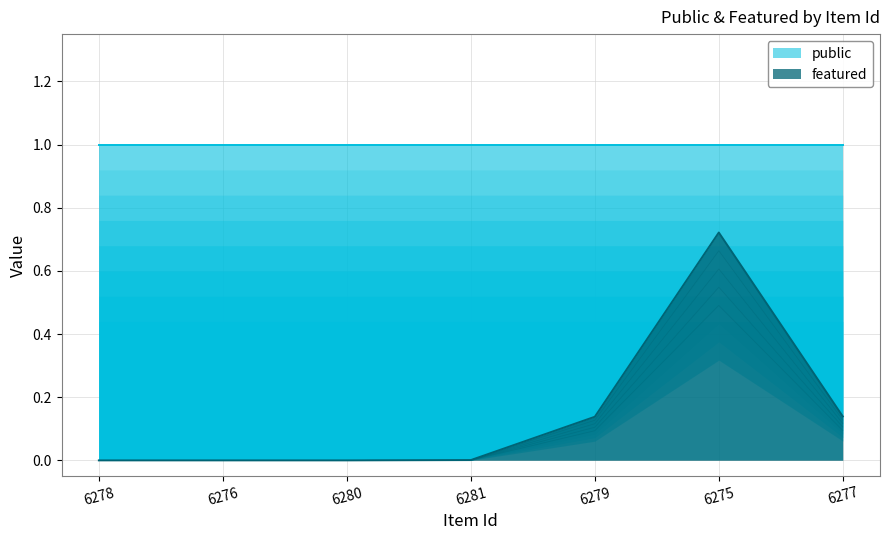

What is the sum of all featured values?

1